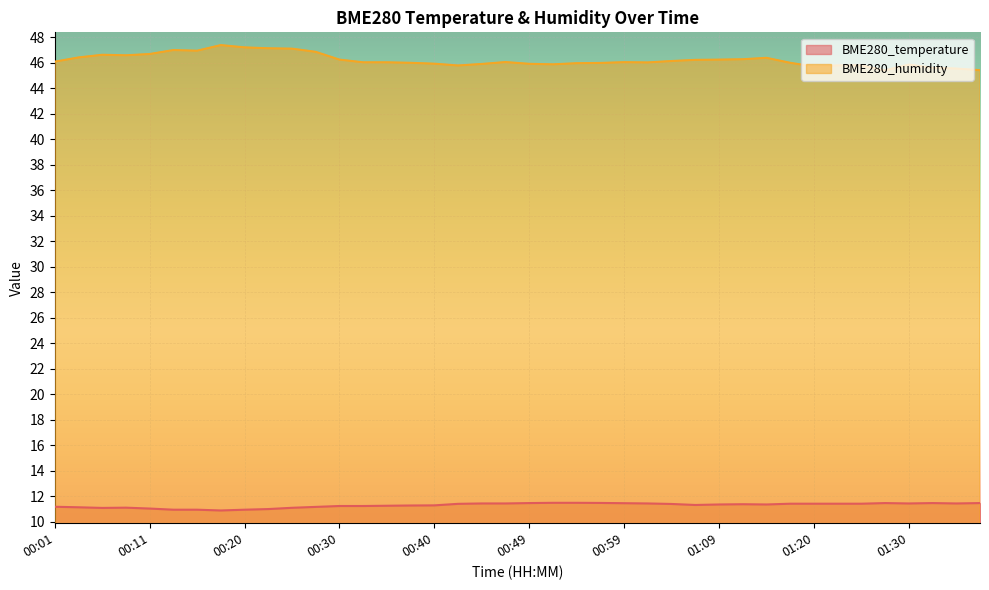

Reading right to left, what are all the values shown in this chart?

BME280_temperature: 01:38=11.5	01:35=11.4	01:33=11.5	01:30=11.4	01:27=11.5	01:25=11.4	01:22=11.4	01:20=11.4	01:17=11.4	01:14=11.3	01:12=11.4	01:09=11.3	01:07=11.3	01:04=11.4	01:02=11.4	00:59=11.4	00:57=11.5	00:54=11.5	00:52=11.5	00:49=11.5	00:47=11.4	00:45=11.4	00:42=11.4	00:40=11.3	00:37=11.3	00:35=11.2	00:32=11.2	00:30=11.2	00:28=11.2	00:25=11.1	00:23=11.0	00:20=10.9	00:18=10.9	00:15=10.9	00:13=10.9	00:11=11.0	00:08=11.1	00:06=11.1	00:03=11.1	00:01=11.2
BME280_humidity: 01:38=45.4	01:35=45.5	01:33=45.6	01:30=45.9	01:27=45.4	01:25=45.8	01:22=45.8	01:20=45.7	01:17=46.0	01:14=46.4	01:12=46.3	01:09=46.2	01:07=46.2	01:04=46.1	01:02=46.0	00:59=46.0	00:57=46.0	00:54=46.0	00:52=45.9	00:49=45.9	00:47=46.0	00:45=45.9	00:42=45.8	00:40=45.9	00:37=46.0	00:35=46.0	00:32=46.0	00:30=46.2	00:28=46.9	00:25=47.1	00:23=47.1	00:20=47.2	00:18=47.4	00:15=46.9	00:13=47.0	00:11=46.7	00:08=46.6	00:06=46.6	00:03=46.4	00:01=46.1